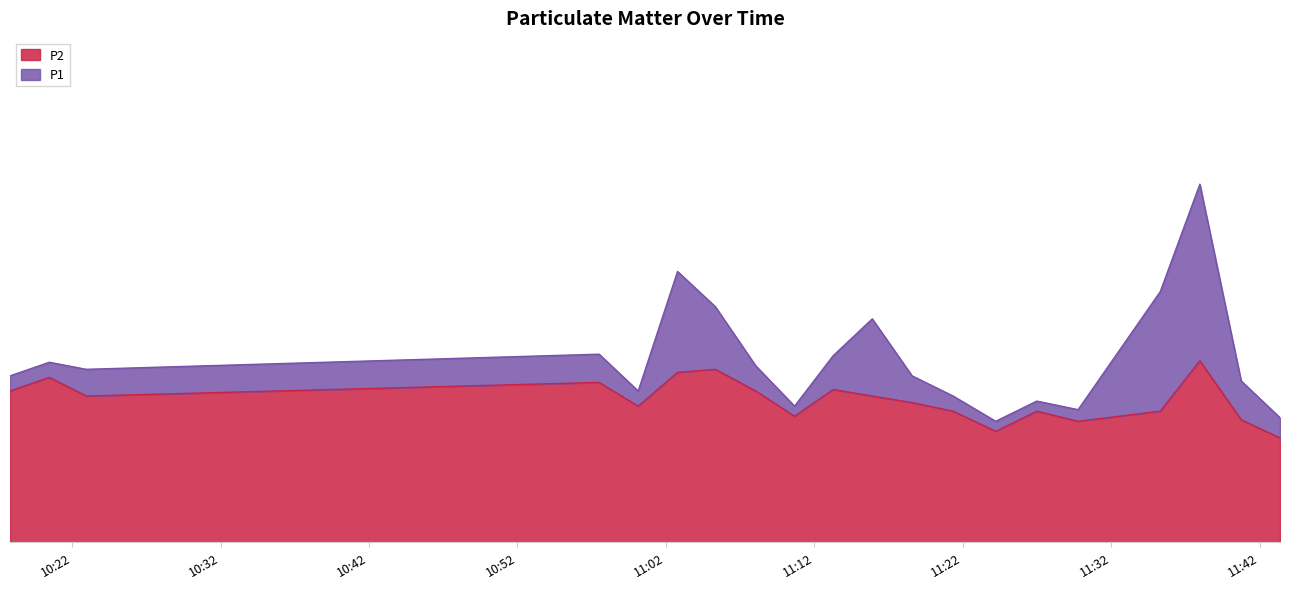

True or false: P1 and P2 intersect in this chart.

False